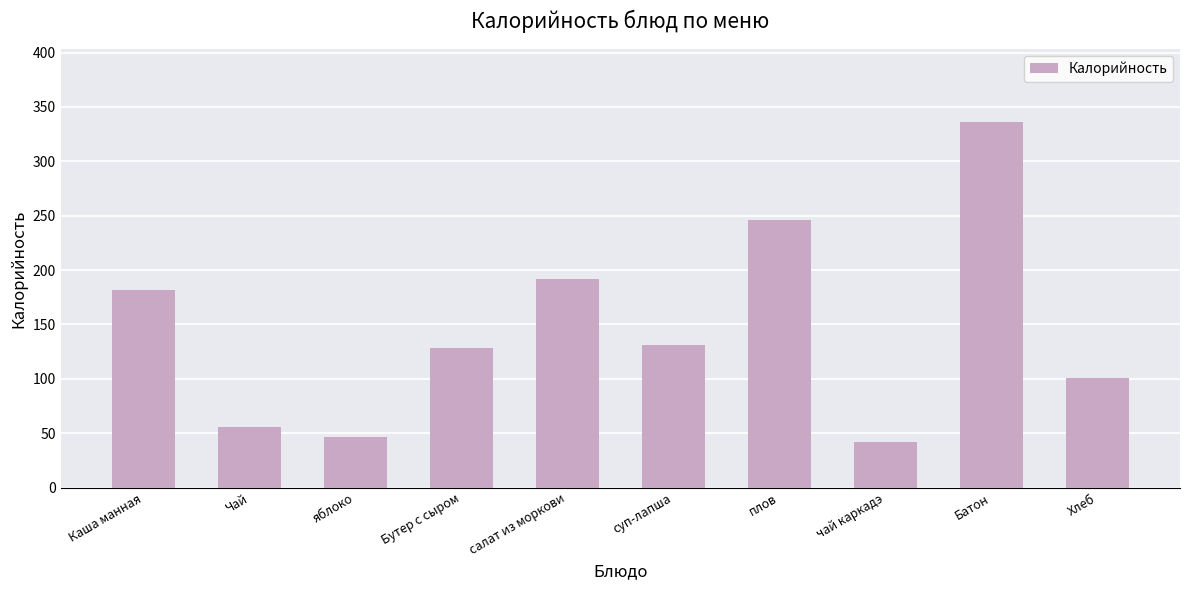

What is the greatest value displayed?

336.0